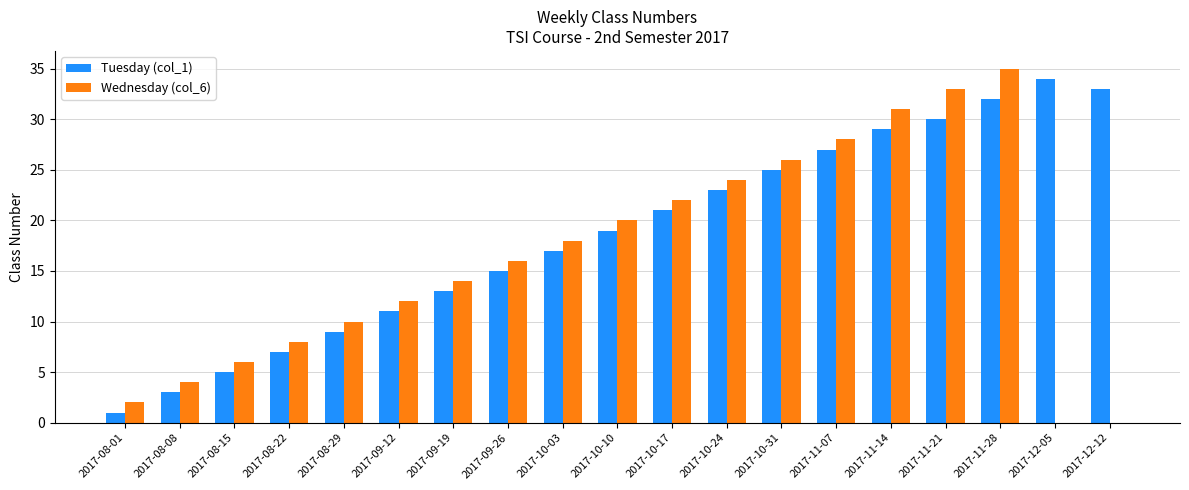

What is the highest value of the Wednesday (col_6) series?

35